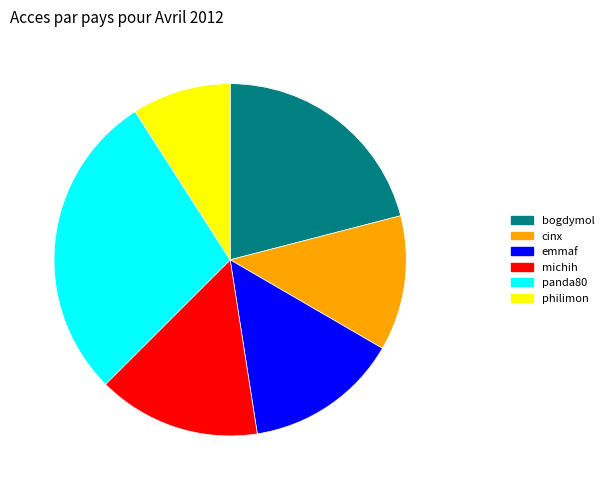

What is the ratio of the value at cinx to the value at bogdymol?

0.6